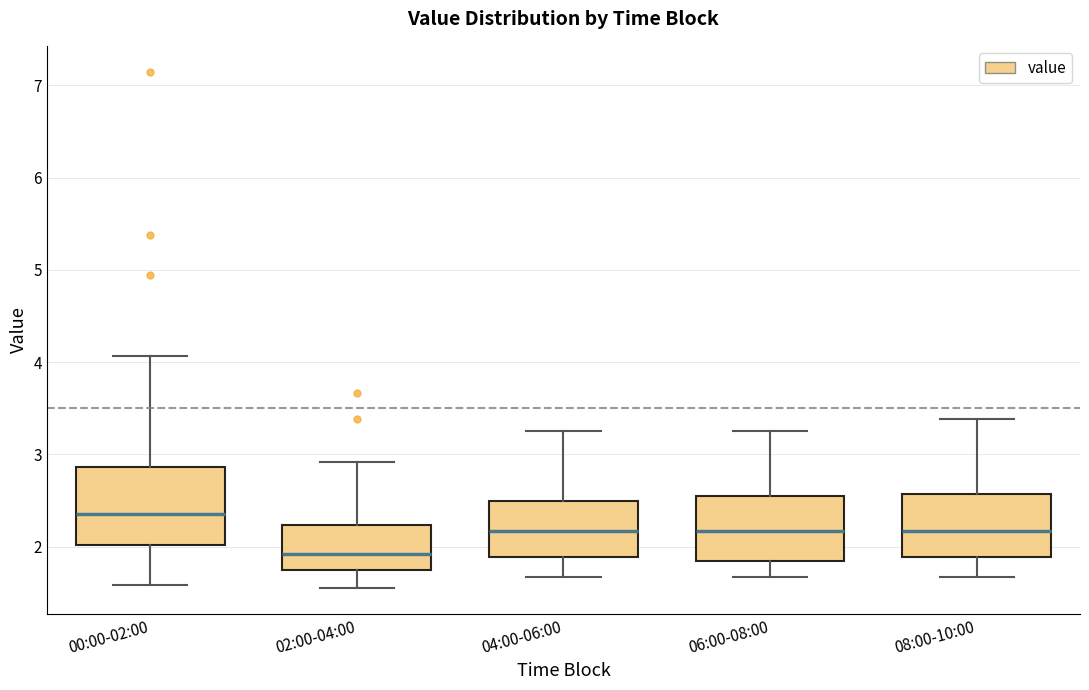

Reading left to right, transcribe this box plot: for each box, give where its median line is, the range the box spans, and where its two whiskers end, as read against the y-axis. The values are not printed on the chart, so give them approximately, as read against the axis.

00:00-02:00: median 2.4, box 2.0 to 2.9, whiskers 1.6 to 4.1
02:00-04:00: median 1.9, box 1.8 to 2.2, whiskers 1.6 to 2.9
04:00-06:00: median 2.2, box 1.9 to 2.5, whiskers 1.7 to 3.3
06:00-08:00: median 2.2, box 1.8 to 2.6, whiskers 1.7 to 3.3
08:00-10:00: median 2.2, box 1.9 to 2.6, whiskers 1.7 to 3.4